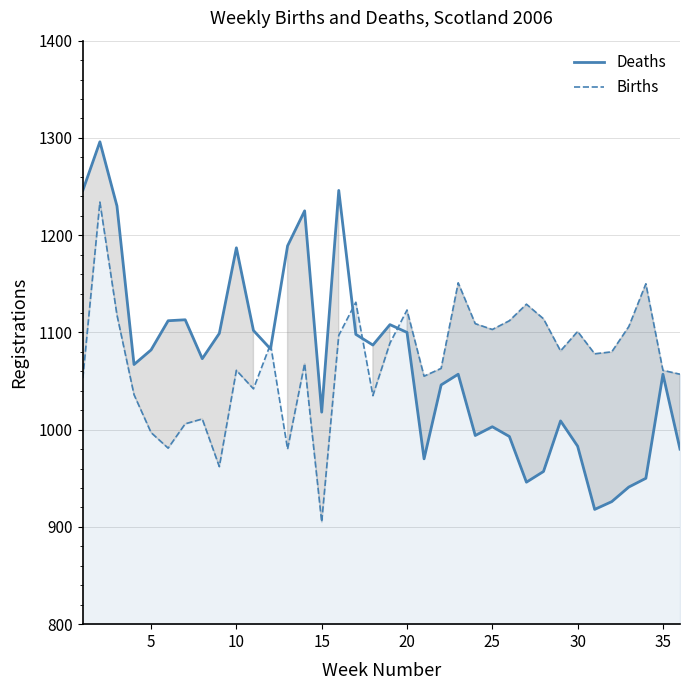

Does the chart display data point markers on the line(s)?

No